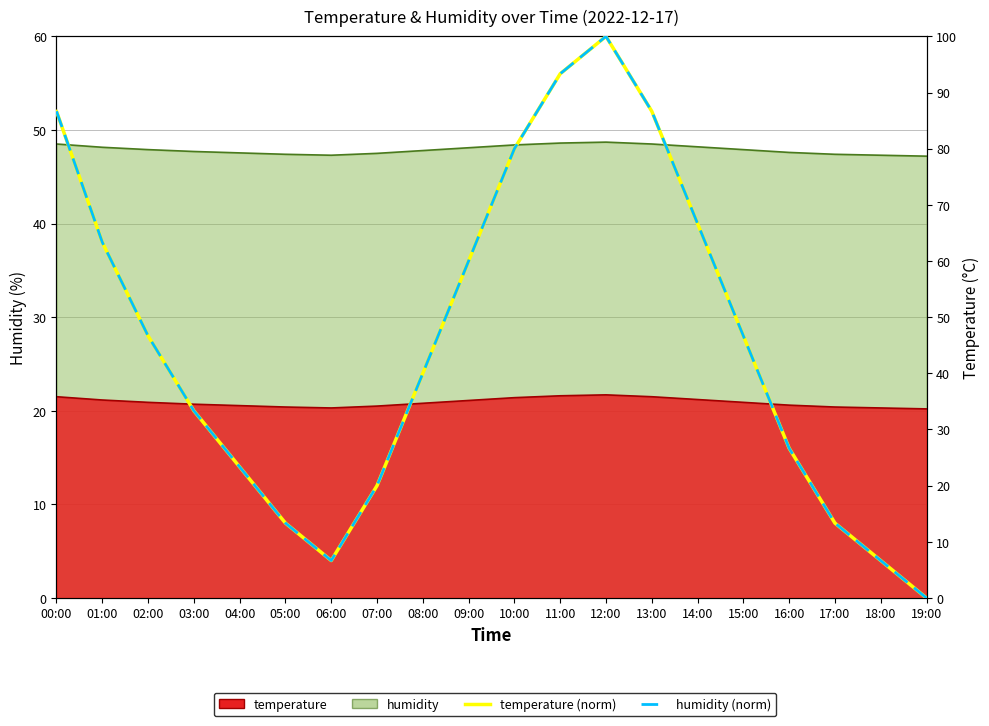

What is the label of the 6th point from the left?

05:00